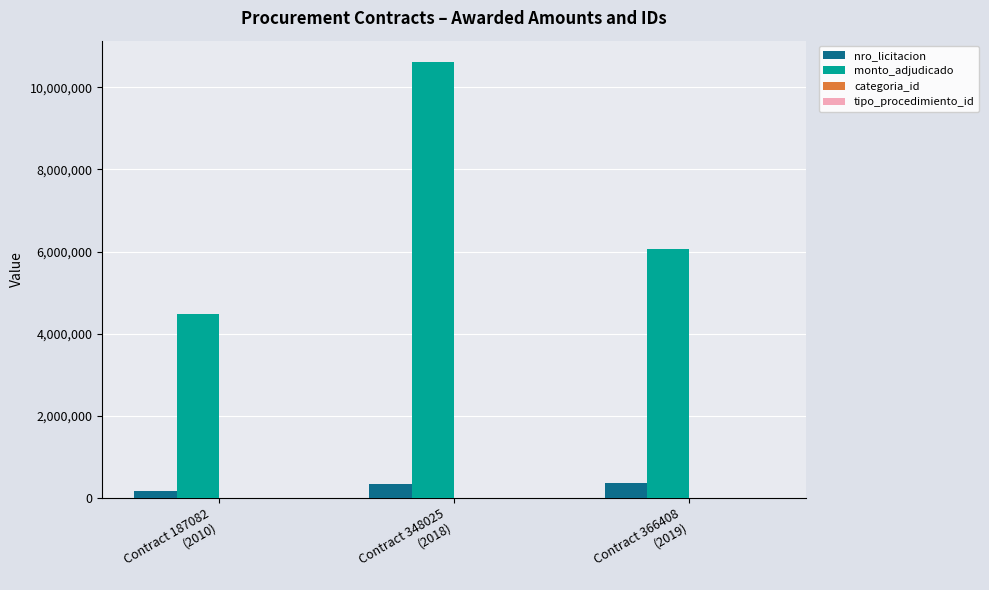

The value of nro_licitacion at Contract 187082
(2010) is 187082. True or false?

True